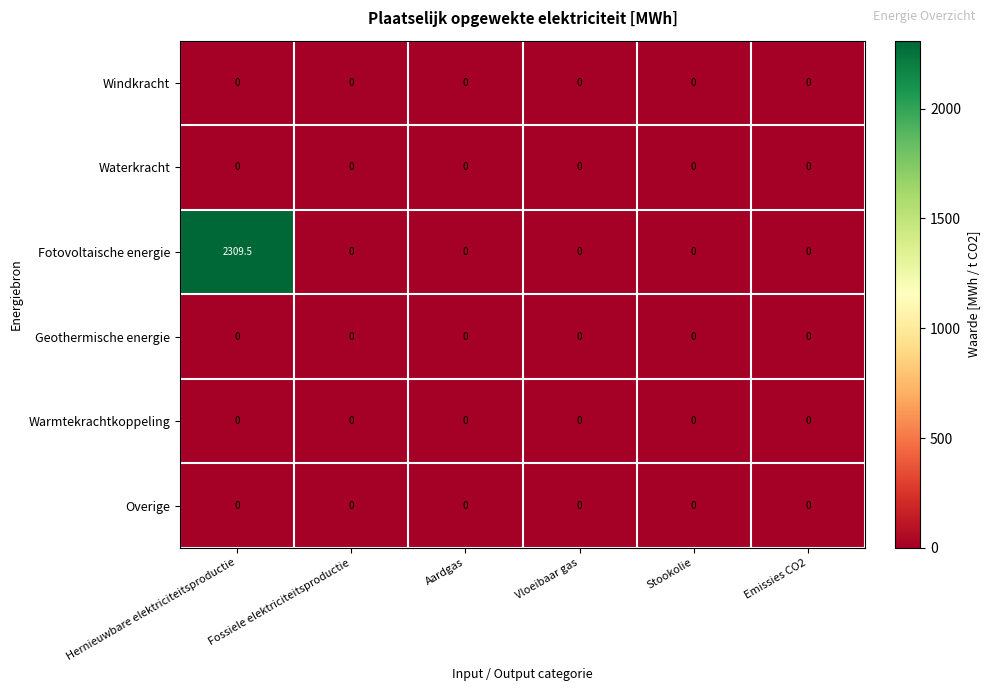

What is the greatest value displayed?

2309.5